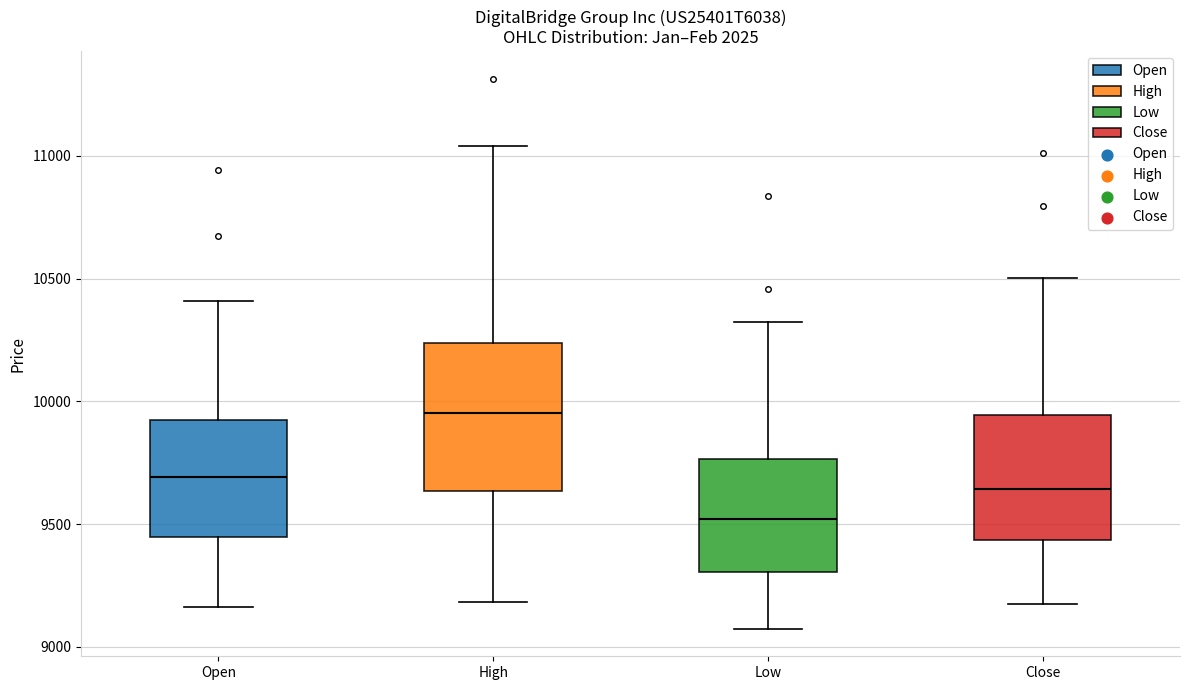

Which box is the tallest, from its lower edge to its upper edge?

High